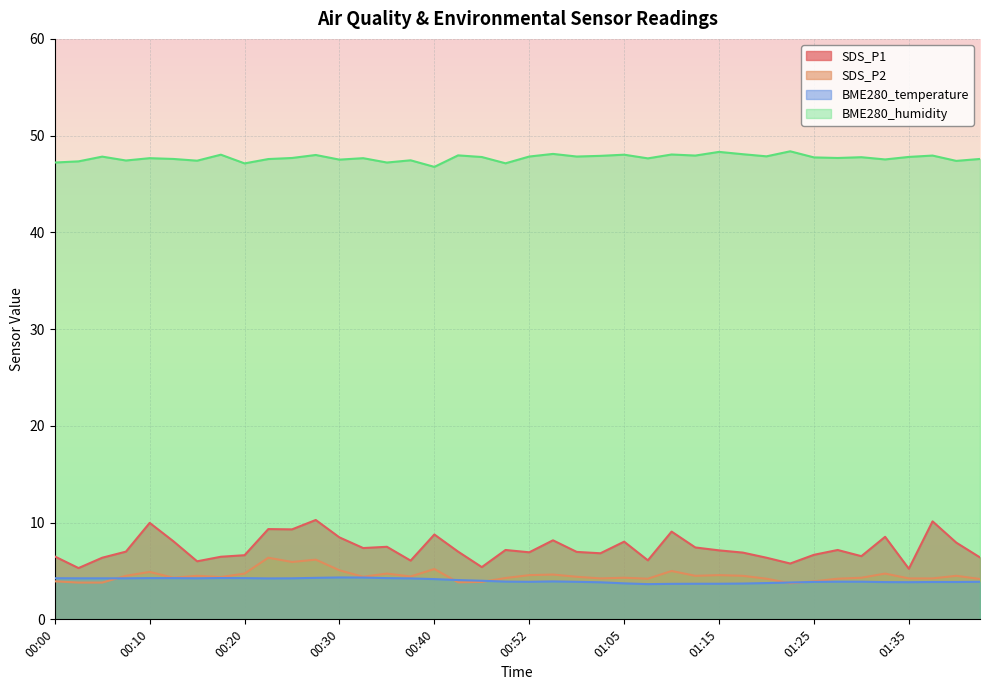

What is the difference between the maximum and minimum values in the SDS_P2 series?

2.6